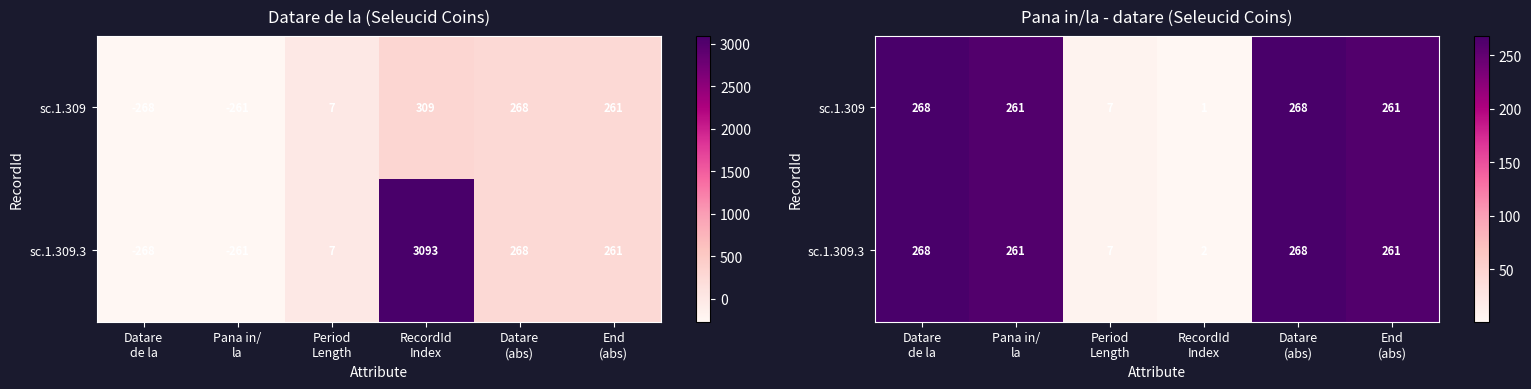

Between Datare de la and Datare (abs), which series saw the biggest shift?

sc.1.309